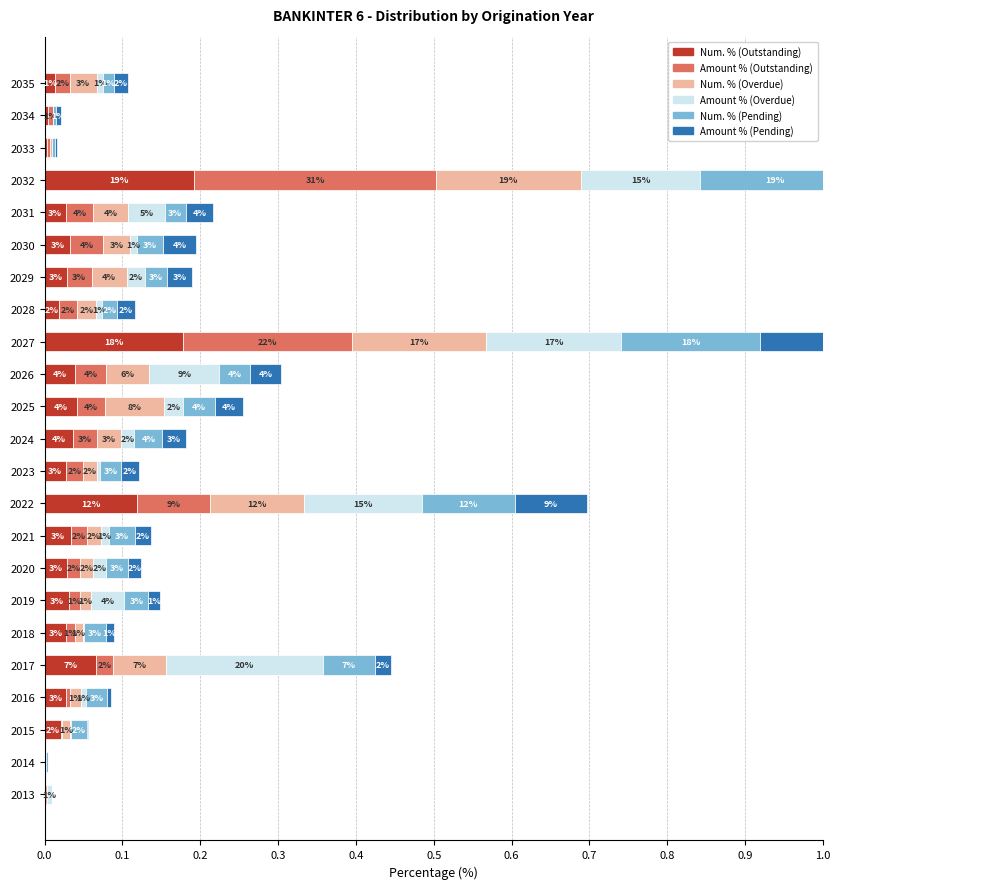

How many bars are there in total?

138